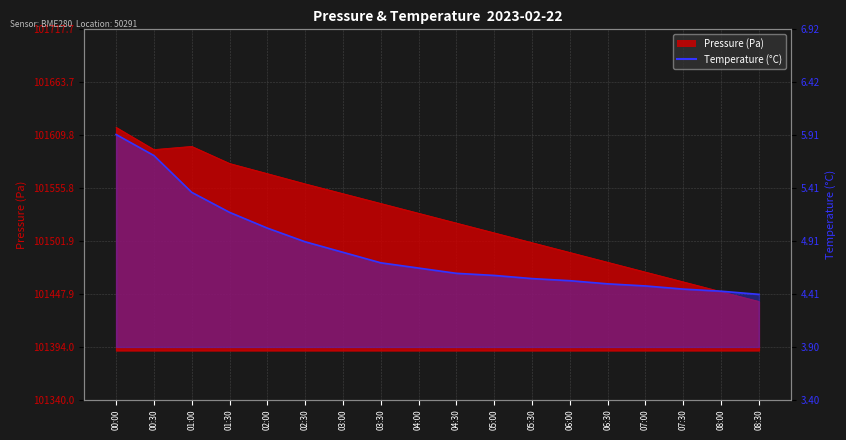

At which category does the chart reach its peak across all series?

00:00